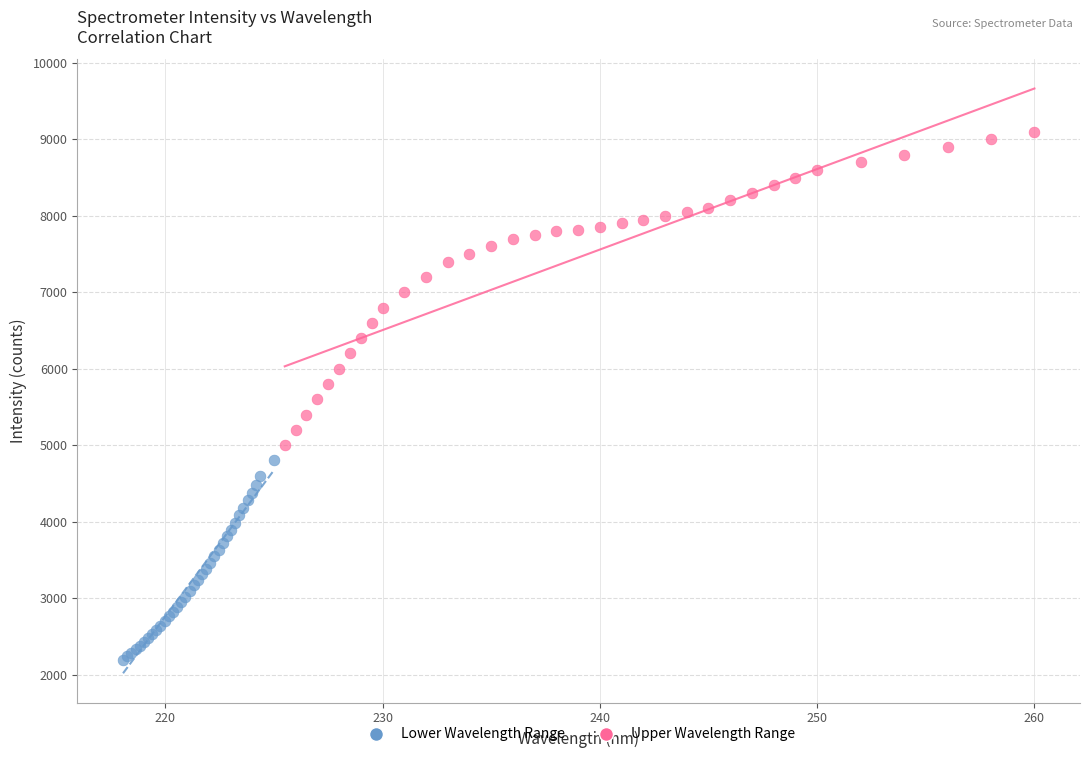

Which series reaches the maximum Y coordinate?

Upper Wavelength Range